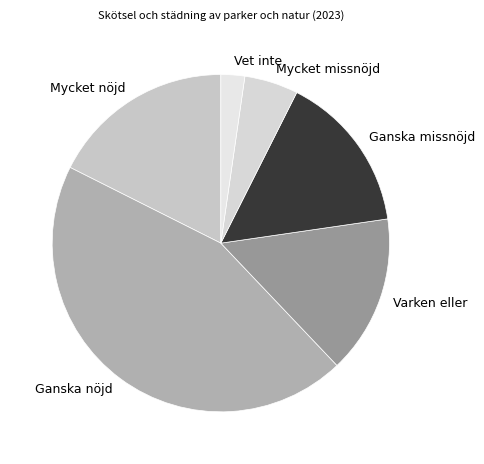

Is there a majority slice in this chart?

No